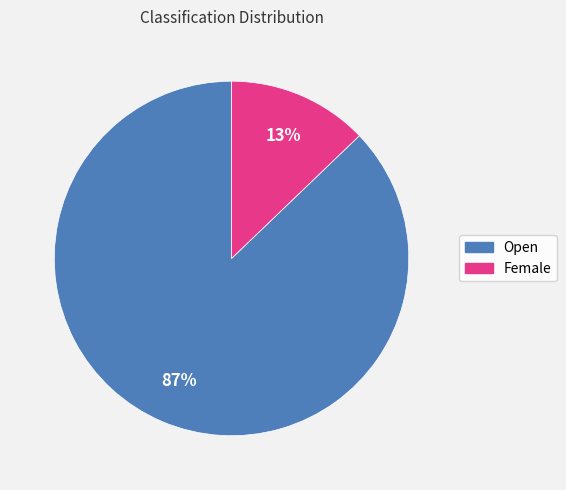

How many slices are in this pie chart?

2